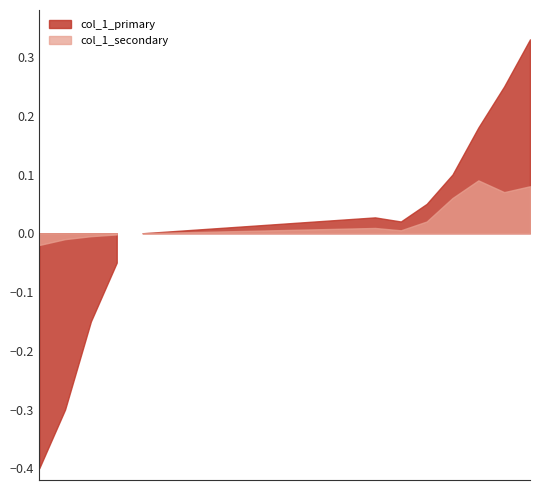

Between 09:00 and 11:00, which series saw the biggest shift?

col_1_primary